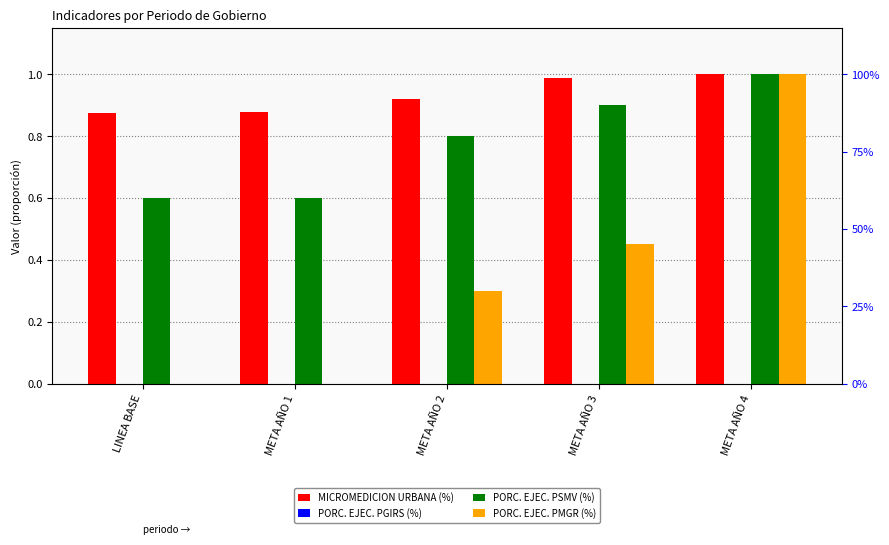

Which category has the lowest value in the PORC. EJEC. PSMV (%) series?

LINEA BASE